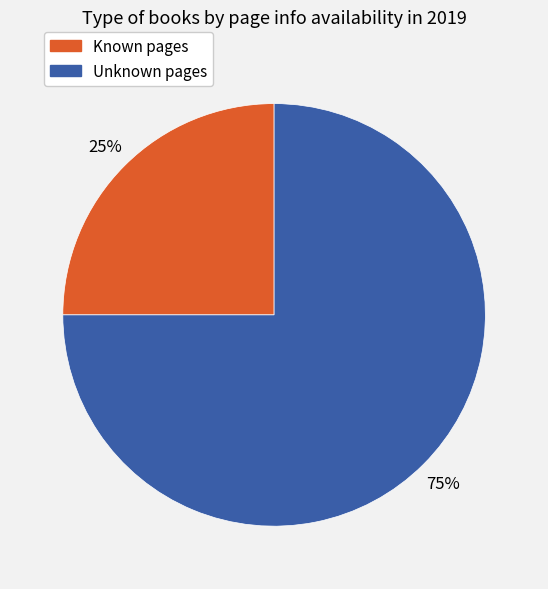

To the nearest percent, what is the difference between the largest and smallest slice percentages?

50%